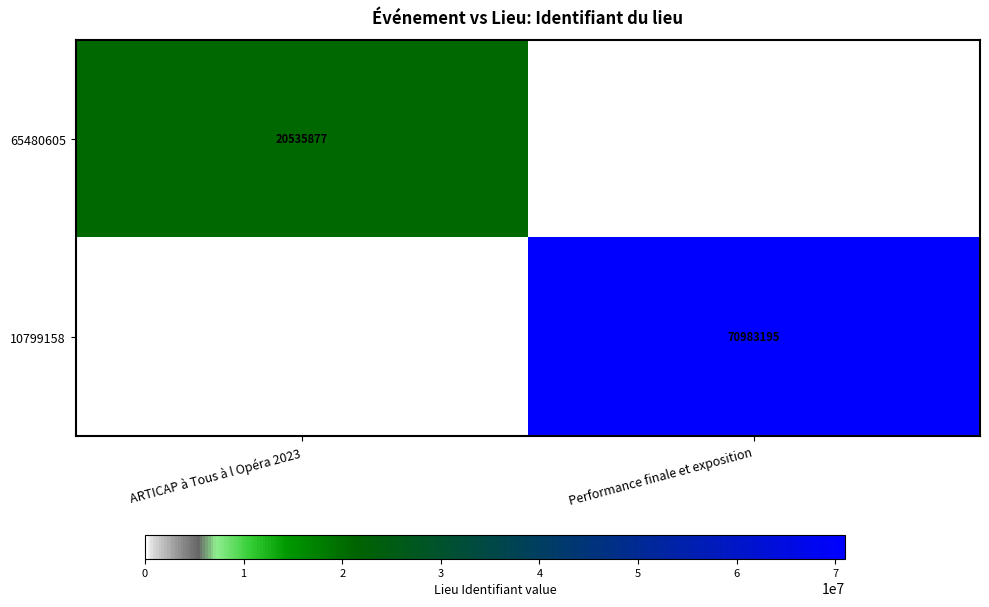

How many series are shown in this chart?

2